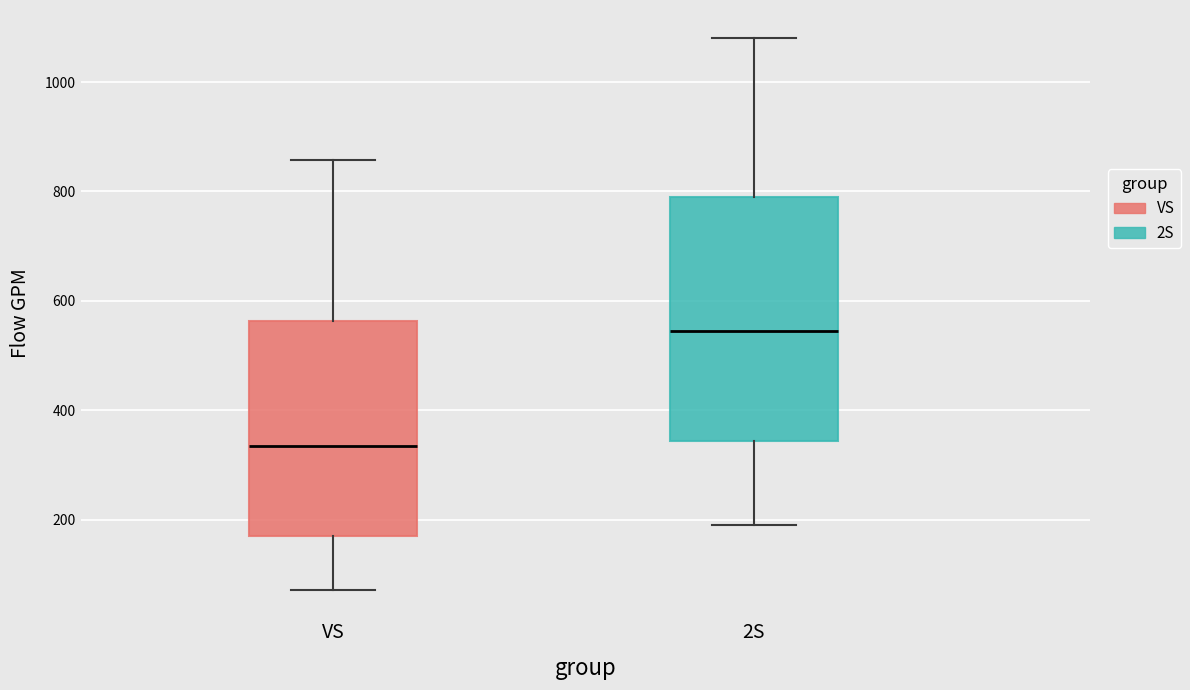

Reading left to right, transcribe this box plot: for each box, give where its median line is, the range the box spans, and where its two whiskers end, as read against the y-axis. The values are not printed on the chart, so give them approximately, as read against the axis.

VS: median 340, box 180 to 560, whiskers 80 to 860
2S: median 540, box 340 to 800, whiskers 200 to 1080